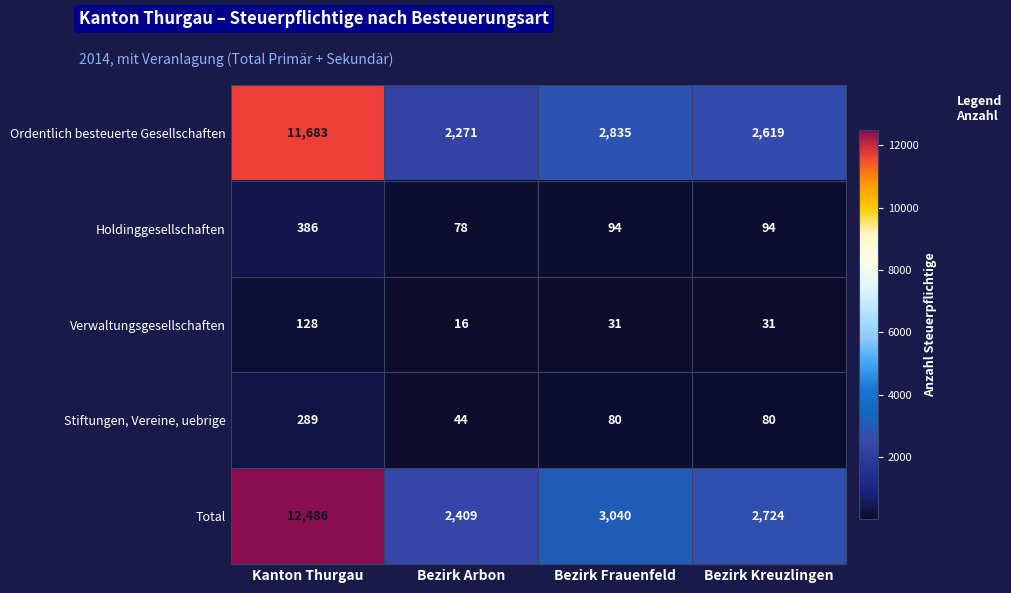

How many categories are shown in the chart?

4